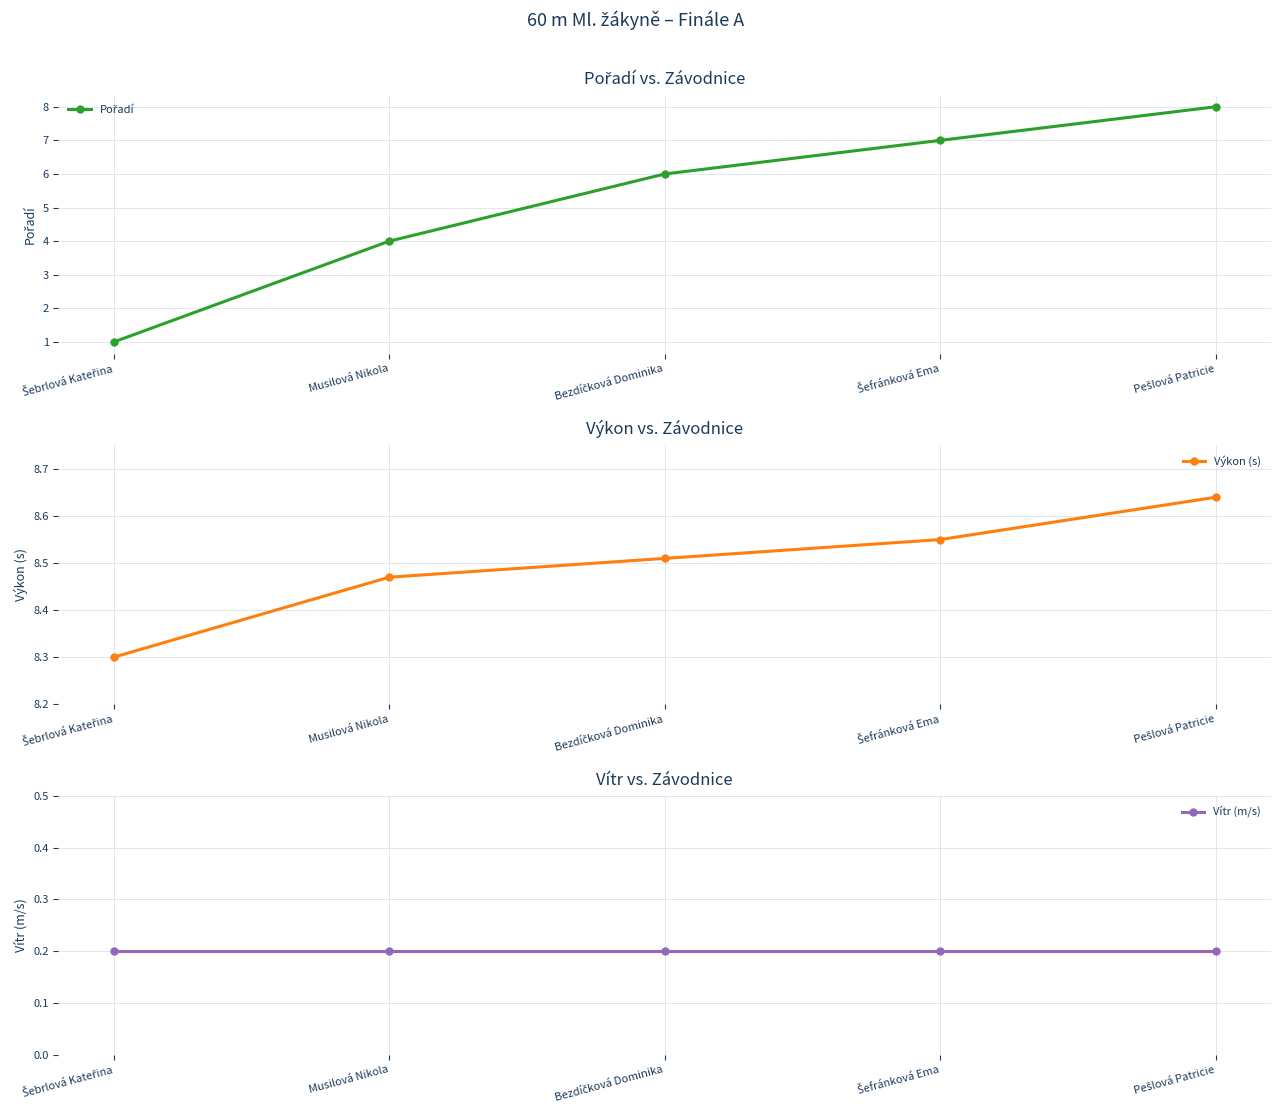

Between Šefránková Ema and Pešlová Patricie, which is larger?

Pešlová Patricie